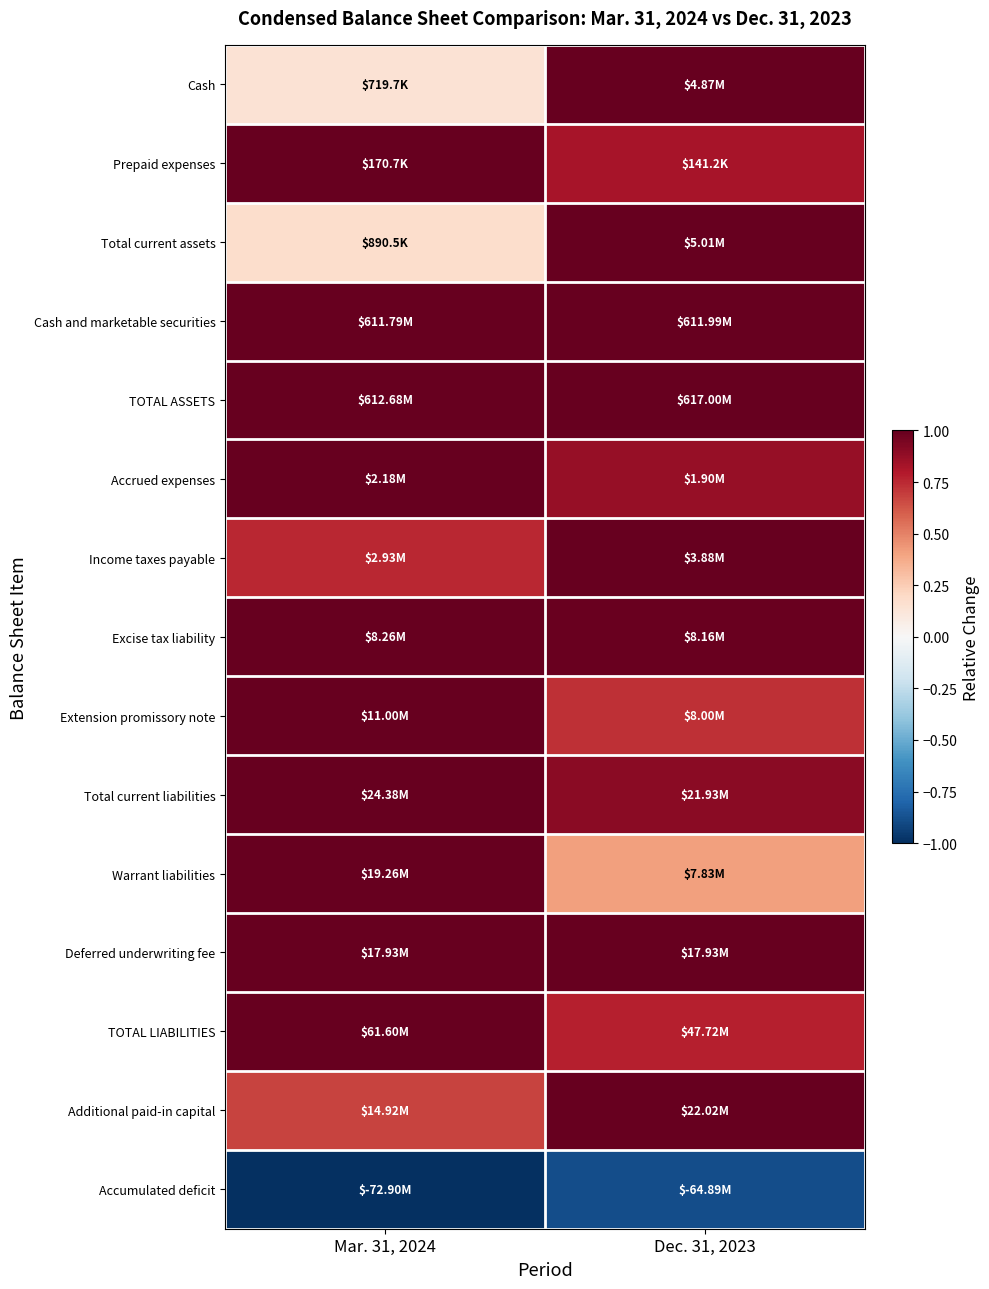

Reading left to right, extract all data points from this chart.

Cash: Mar. 31, 2024=0.1	Dec. 31, 2023=1.0
Prepaid expenses: Mar. 31, 2024=1.0	Dec. 31, 2023=0.8
Total current assets: Mar. 31, 2024=0.2	Dec. 31, 2023=1.0
Cash and marketable securities: Mar. 31, 2024=1.0	Dec. 31, 2023=1.0
TOTAL ASSETS: Mar. 31, 2024=1.0	Dec. 31, 2023=1.0
Accrued expenses: Mar. 31, 2024=1.0	Dec. 31, 2023=0.9
Income taxes payable: Mar. 31, 2024=0.8	Dec. 31, 2023=1.0
Excise tax liability: Mar. 31, 2024=1.0	Dec. 31, 2023=1.0
Extension promissory note: Mar. 31, 2024=1.0	Dec. 31, 2023=0.7
Total current liabilities: Mar. 31, 2024=1.0	Dec. 31, 2023=0.9
Warrant liabilities: Mar. 31, 2024=1.0	Dec. 31, 2023=0.4
Deferred underwriting fee: Mar. 31, 2024=1.0	Dec. 31, 2023=1.0
TOTAL LIABILITIES: Mar. 31, 2024=1.0	Dec. 31, 2023=0.8
Additional paid-in capital: Mar. 31, 2024=0.7	Dec. 31, 2023=1.0
Accumulated deficit: Mar. 31, 2024=-1.0	Dec. 31, 2023=-0.9